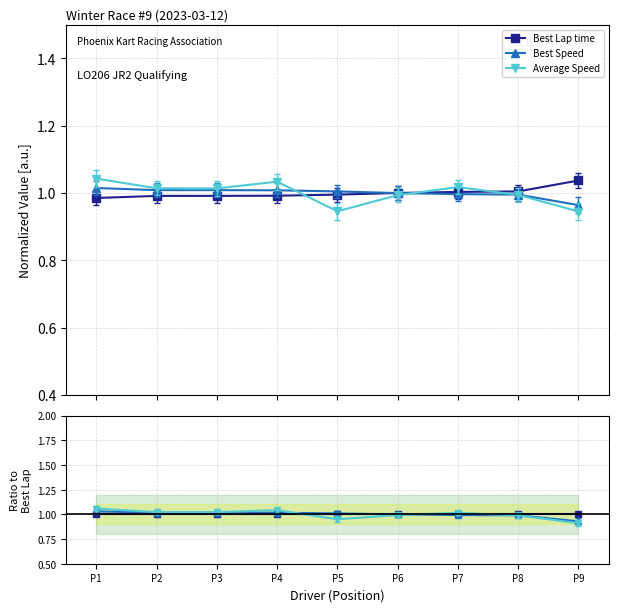

True or false: Best Speed and Average Speed cross at least once.

True